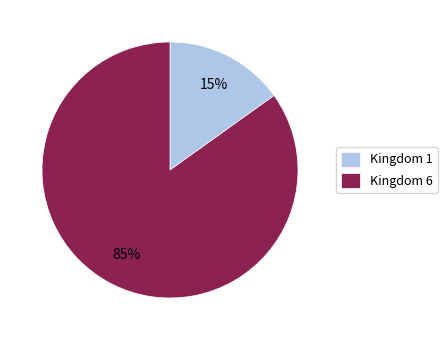

Does any single category account for the majority?

Yes